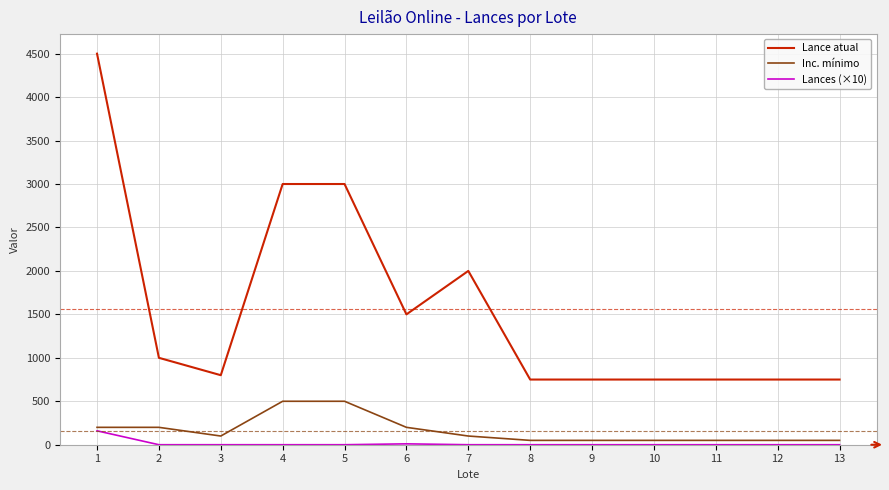

True or false: Inc. mínimo and Lances (×10) cross at least once.

False